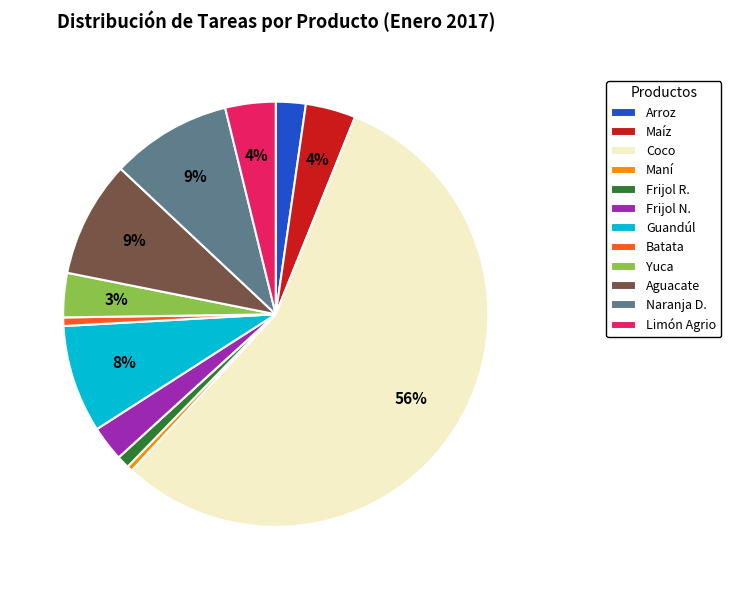

Which has a higher value, Frijol N. or Limón Agrio?

Limón Agrio